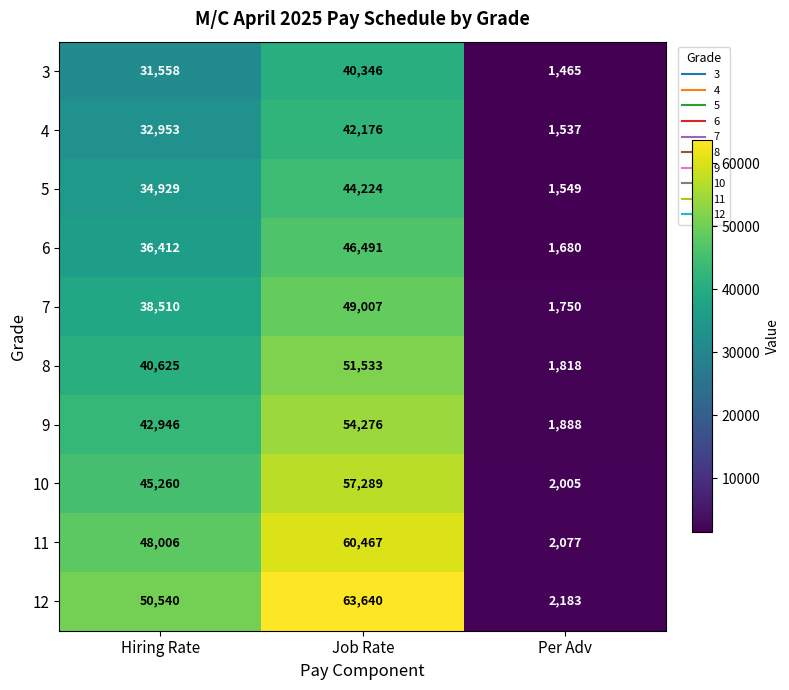

Reading left to right, transcribe all the data shown in this chart.

3: 31558	40346	1465
4: 32953	42176	1537
5: 34929	44224	1549
6: 36412	46491	1680
7: 38510	49007	1750
8: 40625	51533	1818
9: 42946	54276	1888
10: 45260	57289	2005
11: 48006	60467	2077
12: 50540	63640	2183